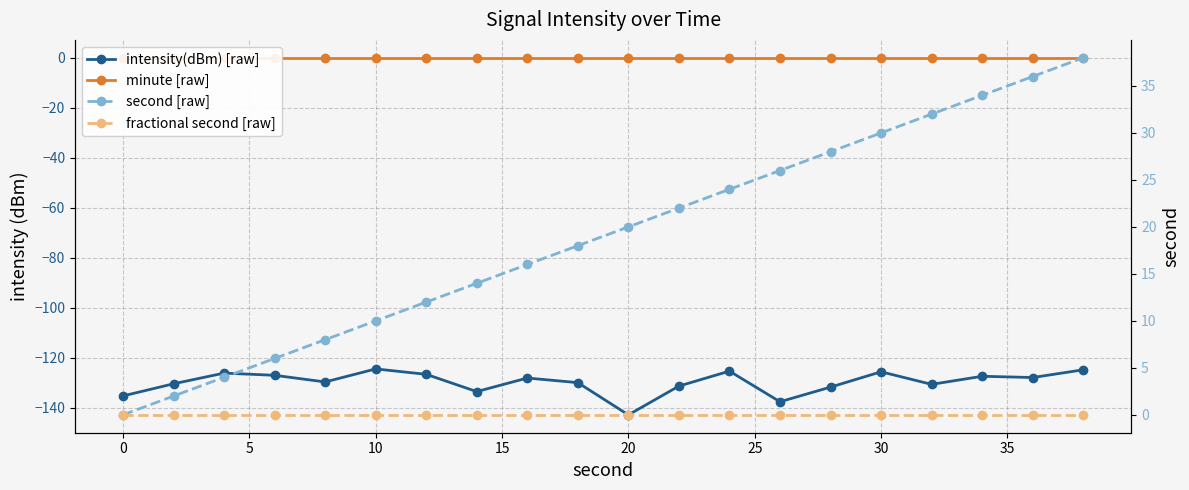

True or false: minute [raw] has more than 2 points higher than both neighbors.

False